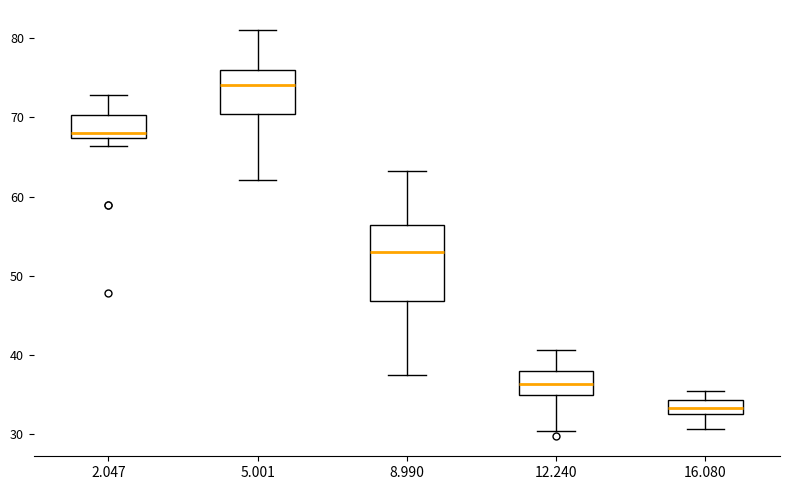

Reading left to right, transcribe this box plot: for each box, give where its median line is, the range the box spans, and where its two whiskers end, as read against the y-axis. The values are not printed on the chart, so give them approximately, as read against the axis.

2.047: median 68, box 67 to 70, whiskers 66 to 73
5.001: median 74, box 70 to 76, whiskers 62 to 81
8.990: median 53, box 47 to 56, whiskers 38 to 63
12.240: median 36, box 35 to 38, whiskers 30 to 41
16.080: median 33 (inside the box), box 33 to 34, whiskers 31 to 36